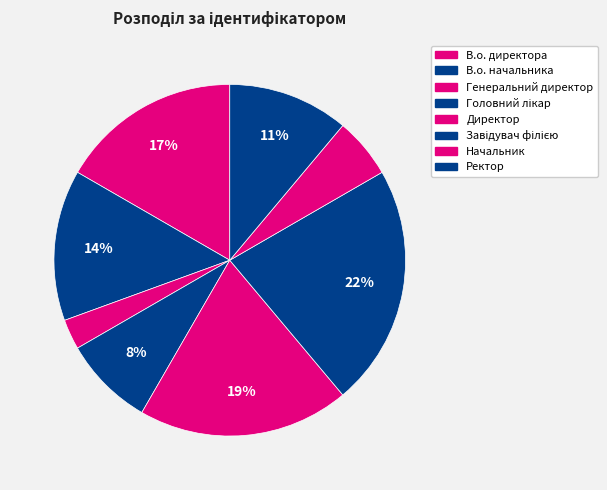

To the nearest percent, what is the average slice percentage?

12%